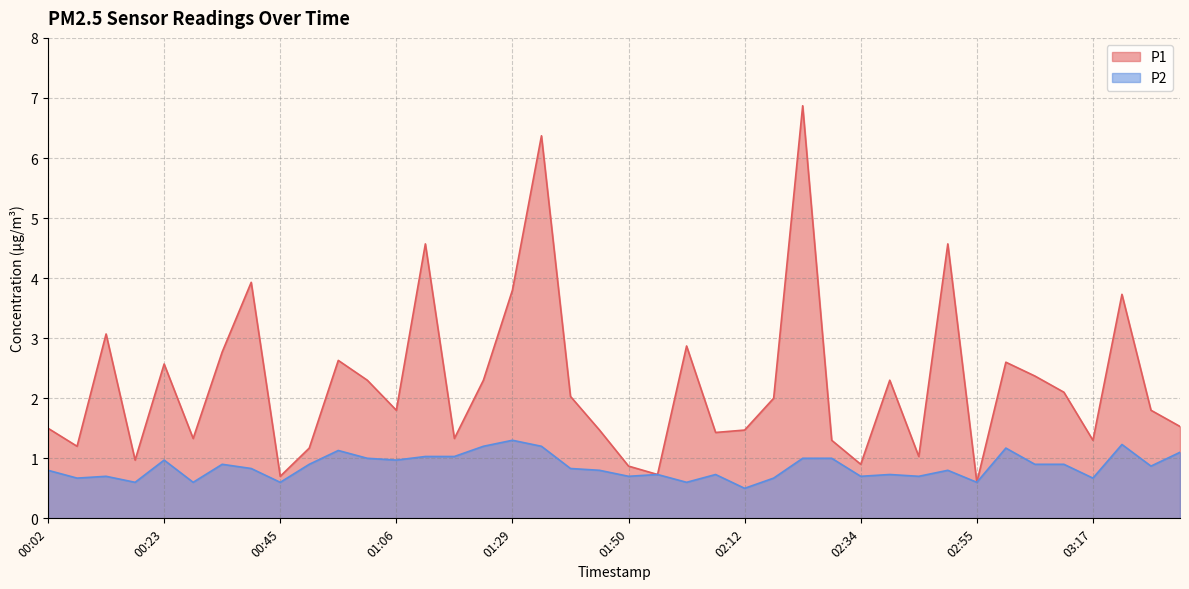

What value does the P2 series have at 03:06?

0.9